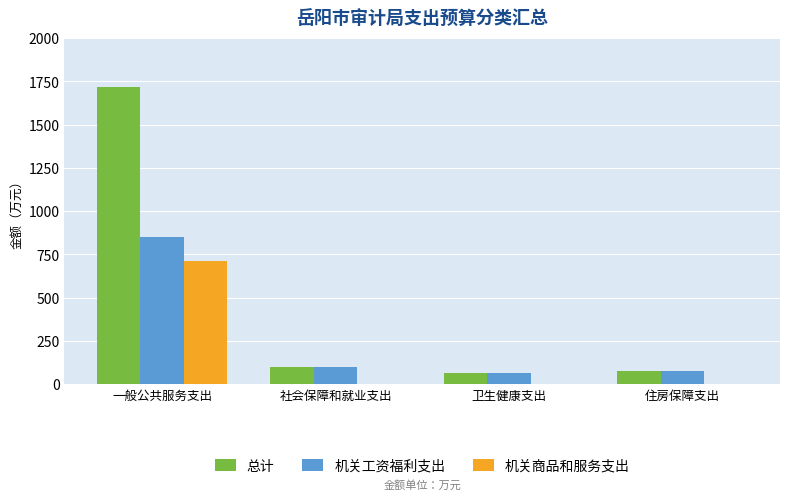

What is the maximum value shown in the chart?

1719.6